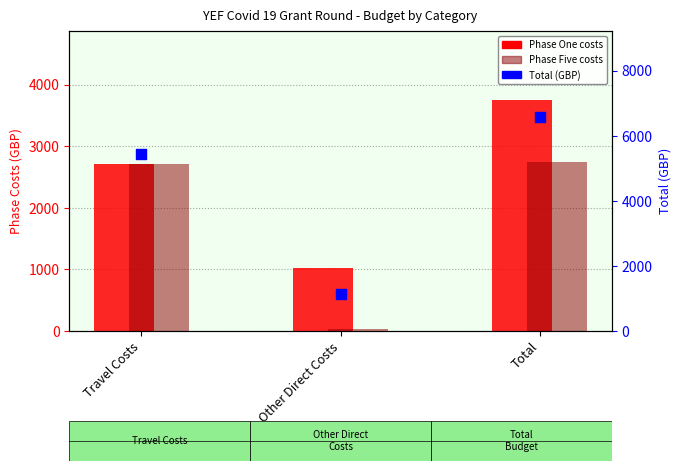

Which series contains the highest Y value?

Total (GBP)